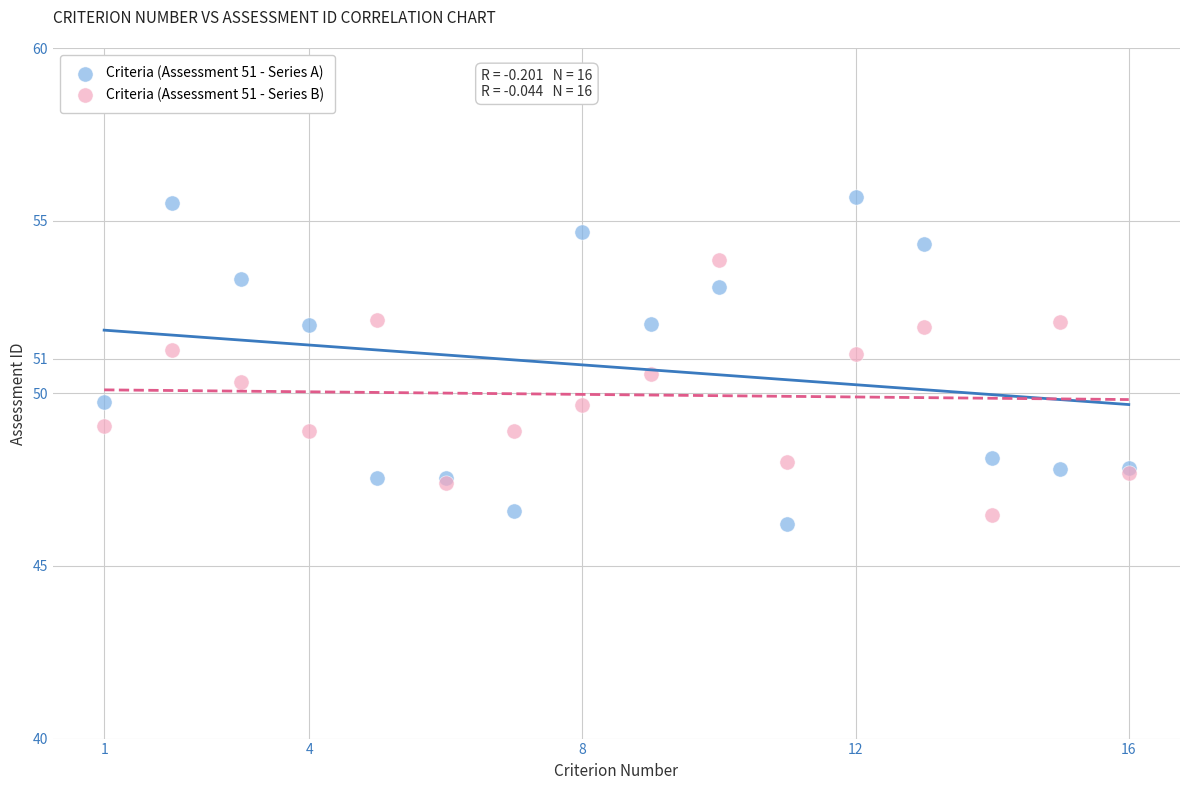

What is the X range (max minus min) for the scatter plot?

15.0